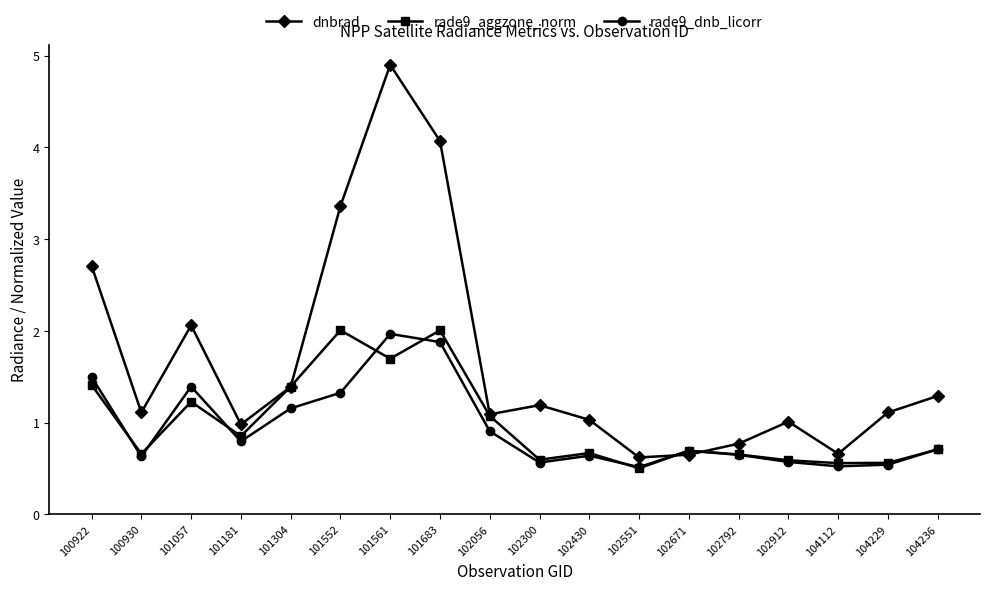

The dnbrad series shows 1.8 at 102912. True or false?

False